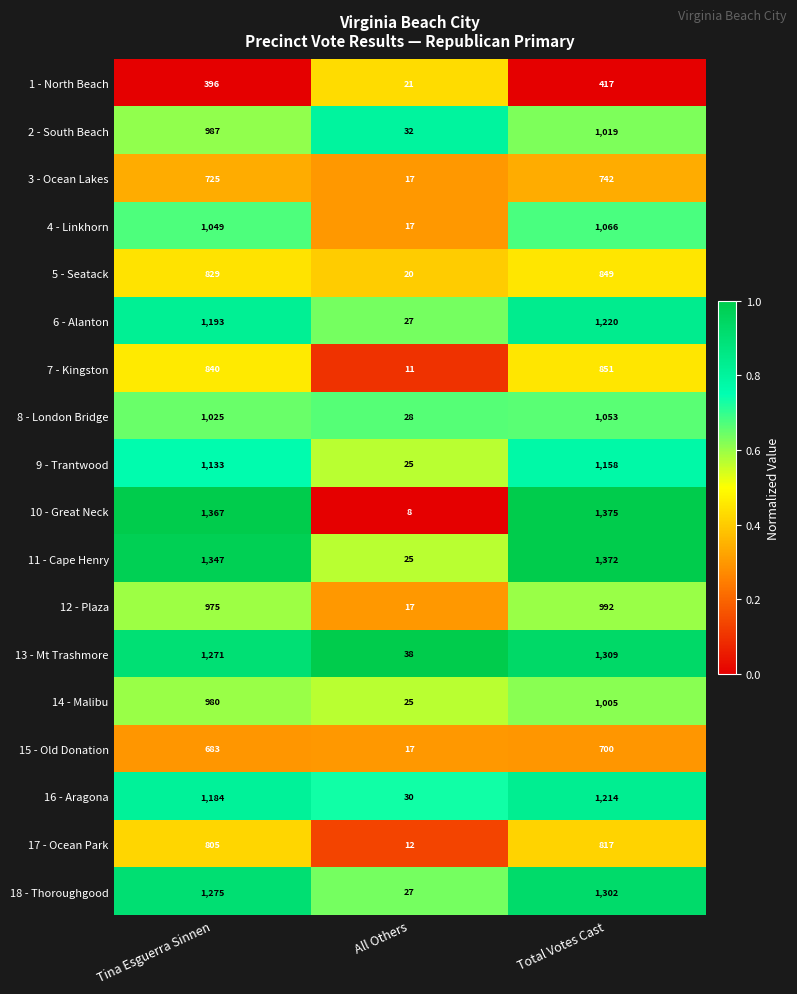

Which series has the largest total across all categories?

10 - Great Neck